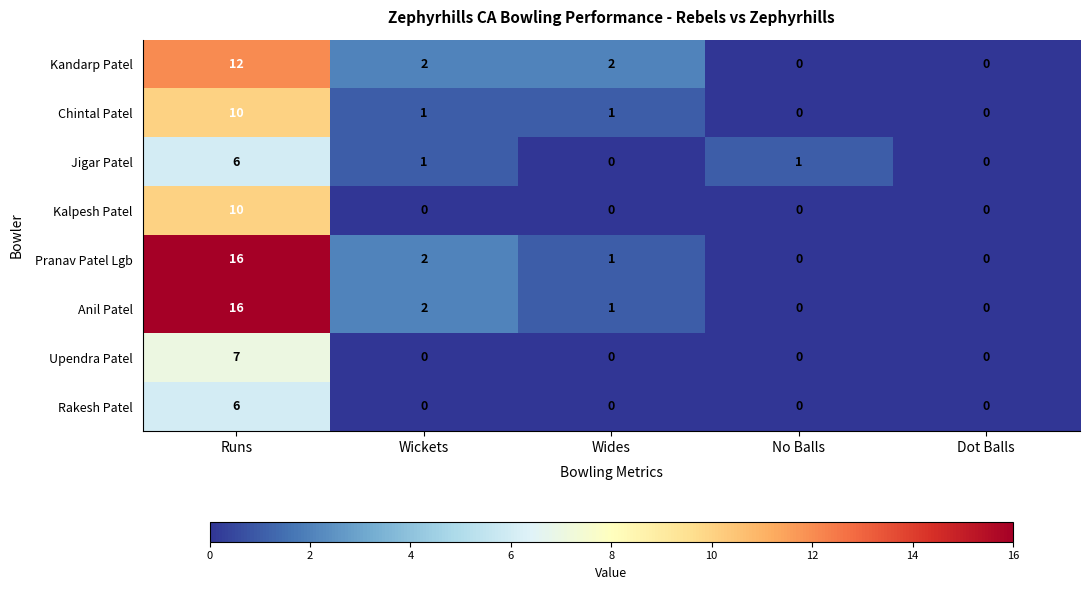

How many Rakesh Patel values are between 0 and 1?

4